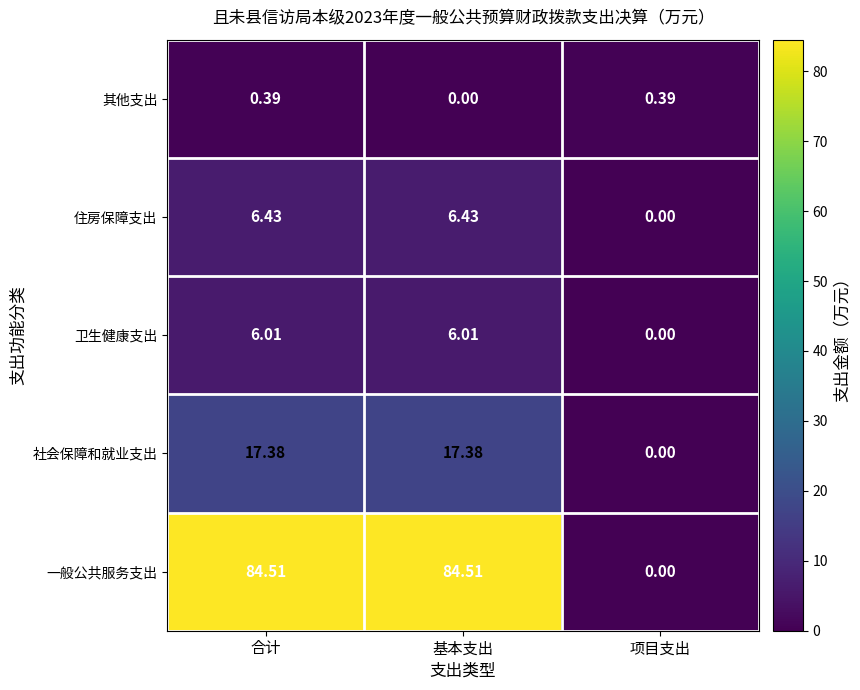

At which label is 社会保障和就业支出 closest to 8?

项目支出